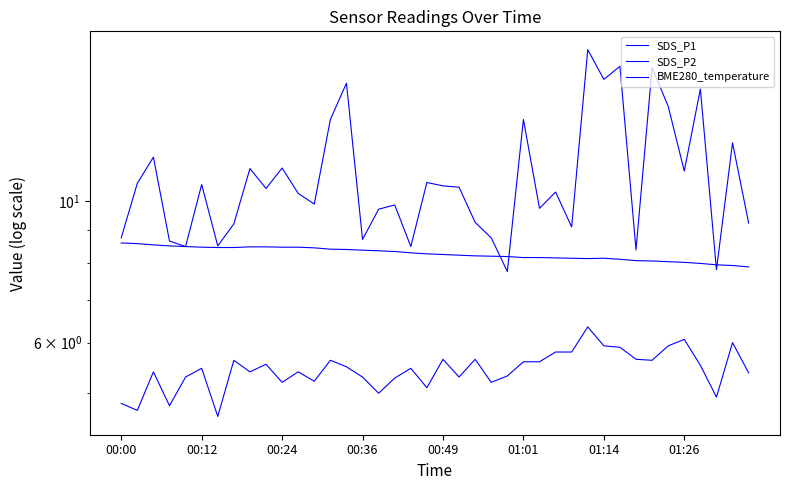

How many values in the SDS_P1 series are below 10?

18